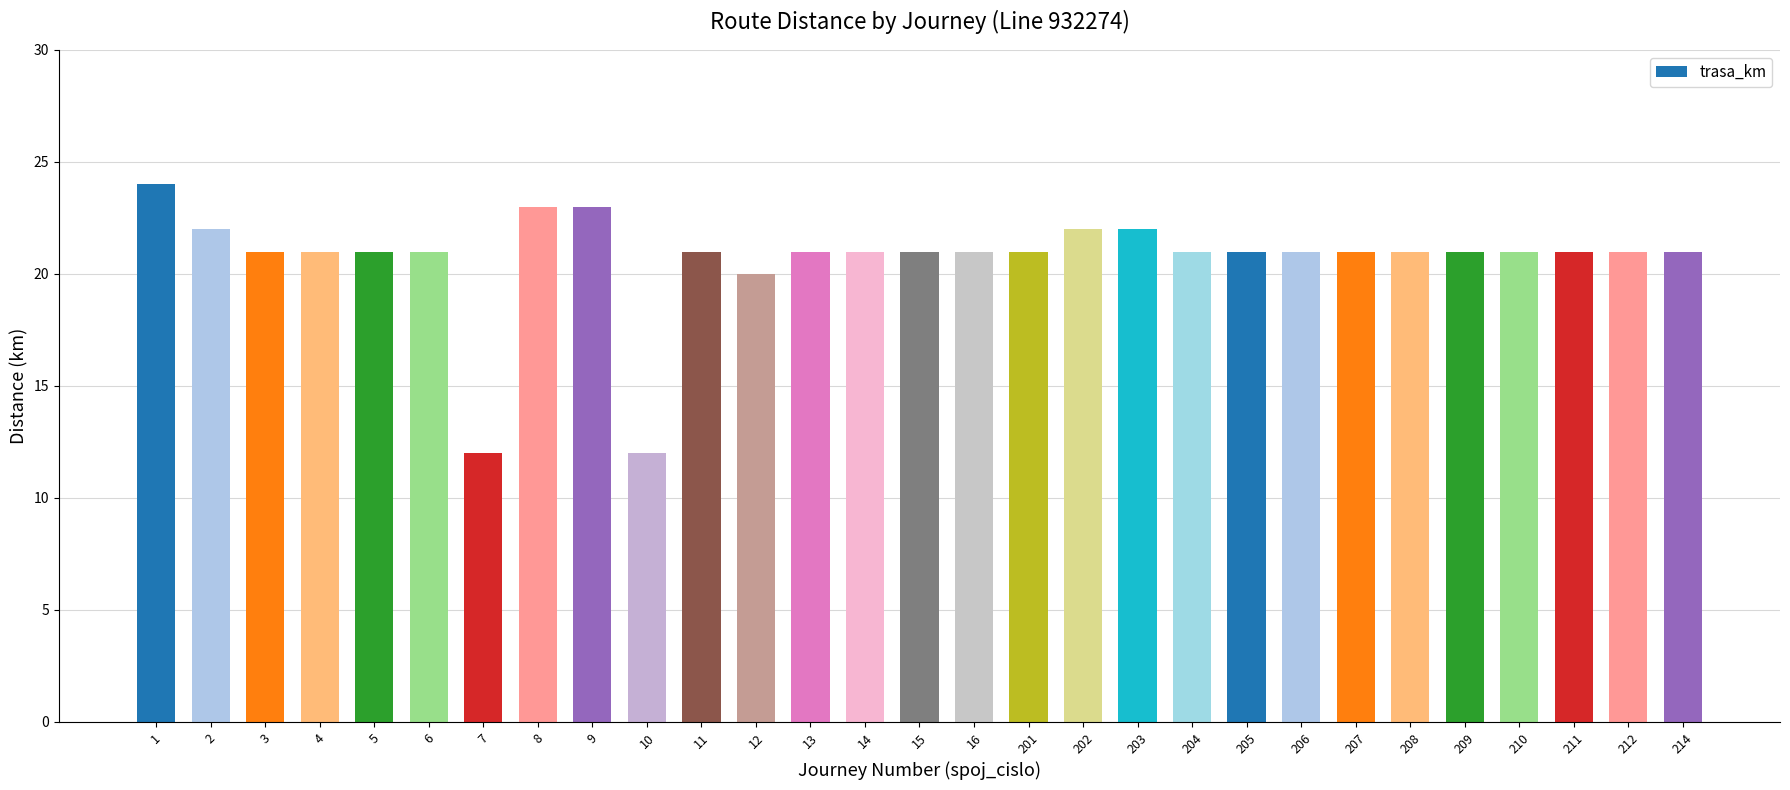

Where does the data first go above 21?

1